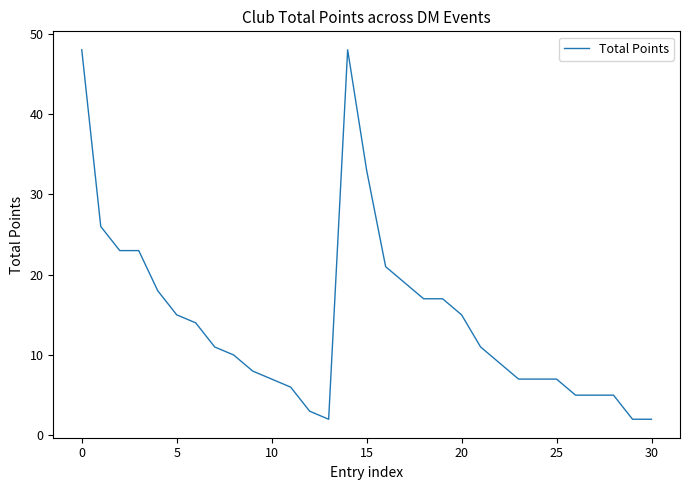

What is the difference between the second highest and minimum values?

46